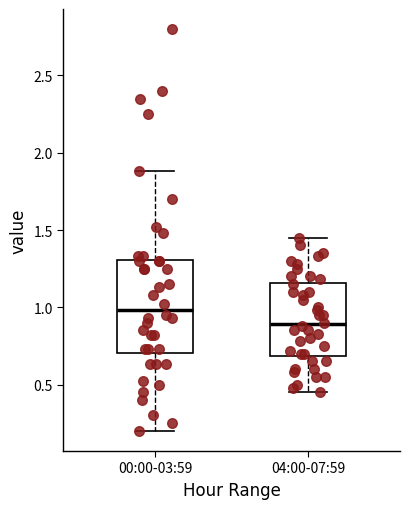

Comparing the boxes themselves (not the whiskers), which one is the tallest?

00:00-03:59